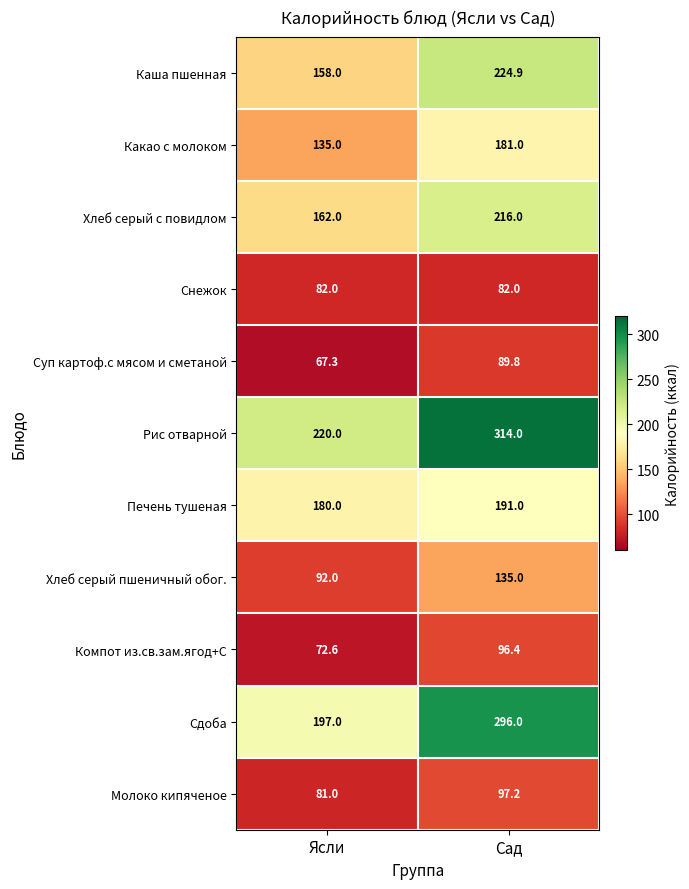

Reading left to right, list all the values displayed in this chart.

Каша пшенная: 158.0	224.9
Какао с молоком: 135.0	181.0
Хлеб серый с повидлом: 162.0	216.0
Снежок: 82.0	82.0
Суп картоф.с мясом и сметаной: 67.3	89.8
Рис отварной: 220.0	314.0
Печень тушеная: 180.0	191.0
Хлеб серый пшеничный обог.: 92.0	135.0
Компот из.св.зам.ягод+С: 72.6	96.4
Сдоба: 197.0	296.0
Молоко кипяченое: 81.0	97.2